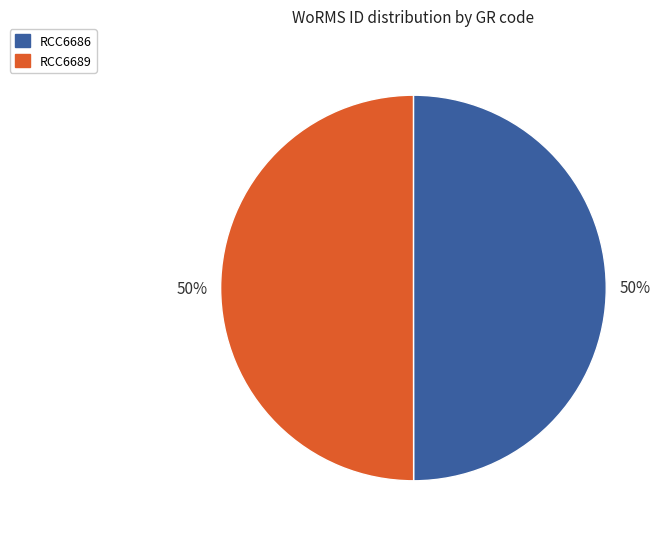

What is the ratio of the value at RCC6689 to the value at RCC6686?

1.0